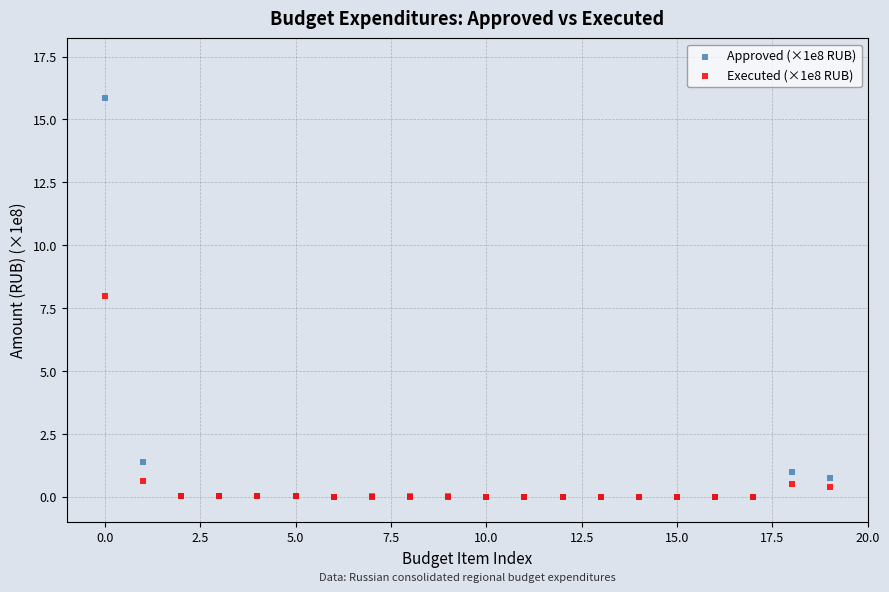

Which series has the largest Y range (max minus min)?

Approved (×1e8 RUB)